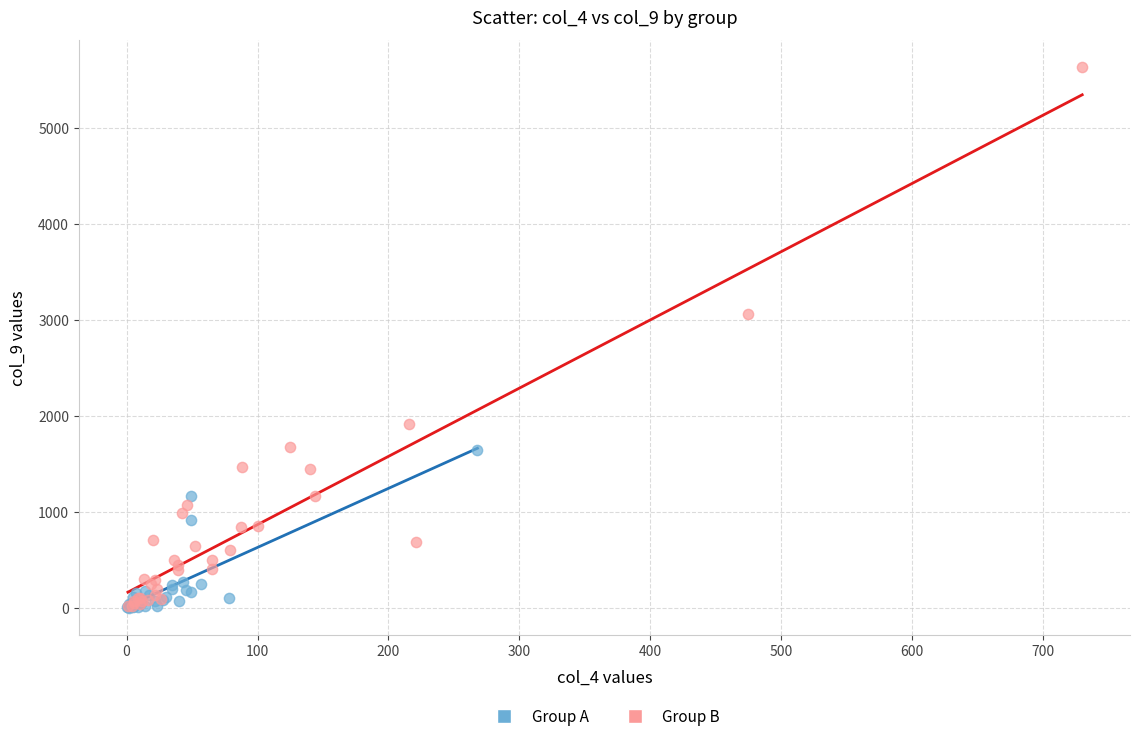

Which series has the largest Y range (max minus min)?

Group B